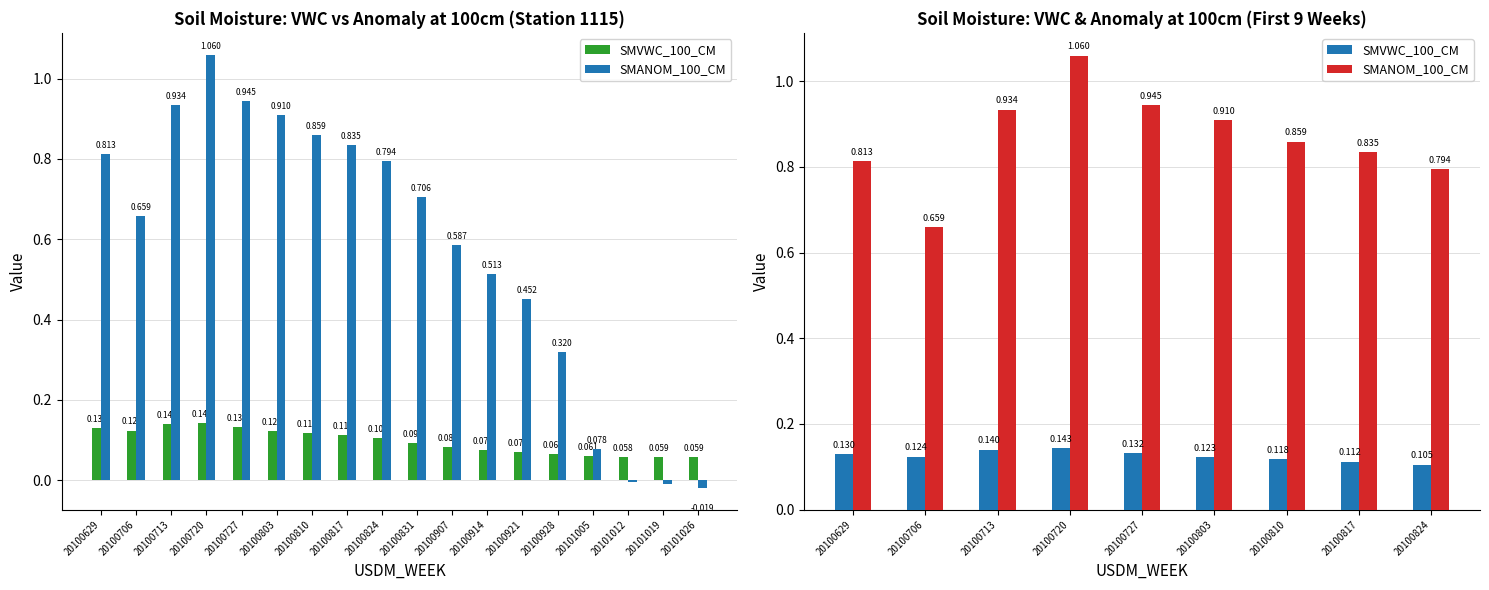

What is the difference between the highest and lowest values at 20100713?

0.8